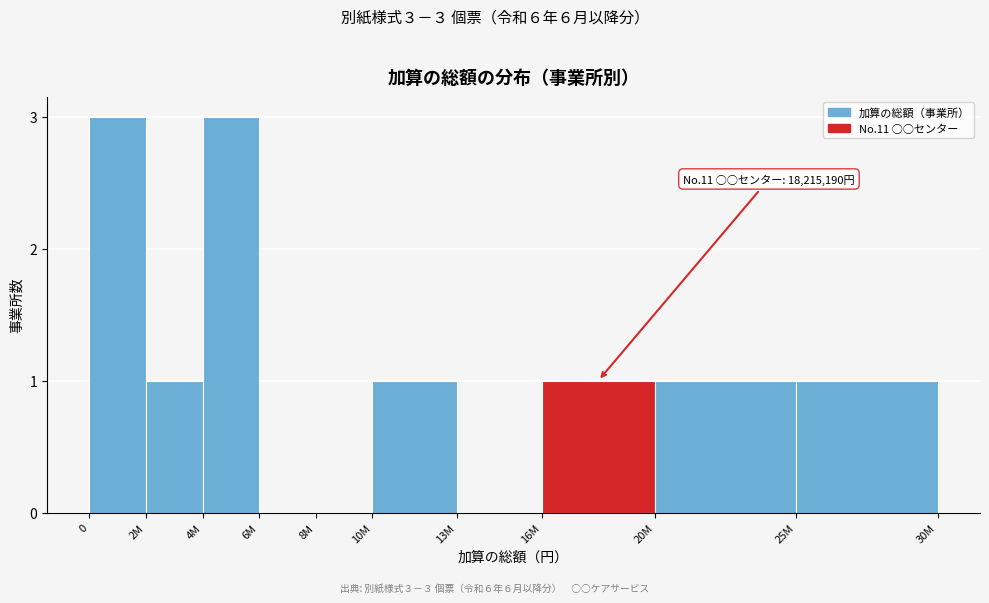

Reading right to left, extract all data points from this chart.

25M=1	20M=1	16M=1	13M=0	10M=1	8M=0	6M=0	4M=3	2M=1	0=3